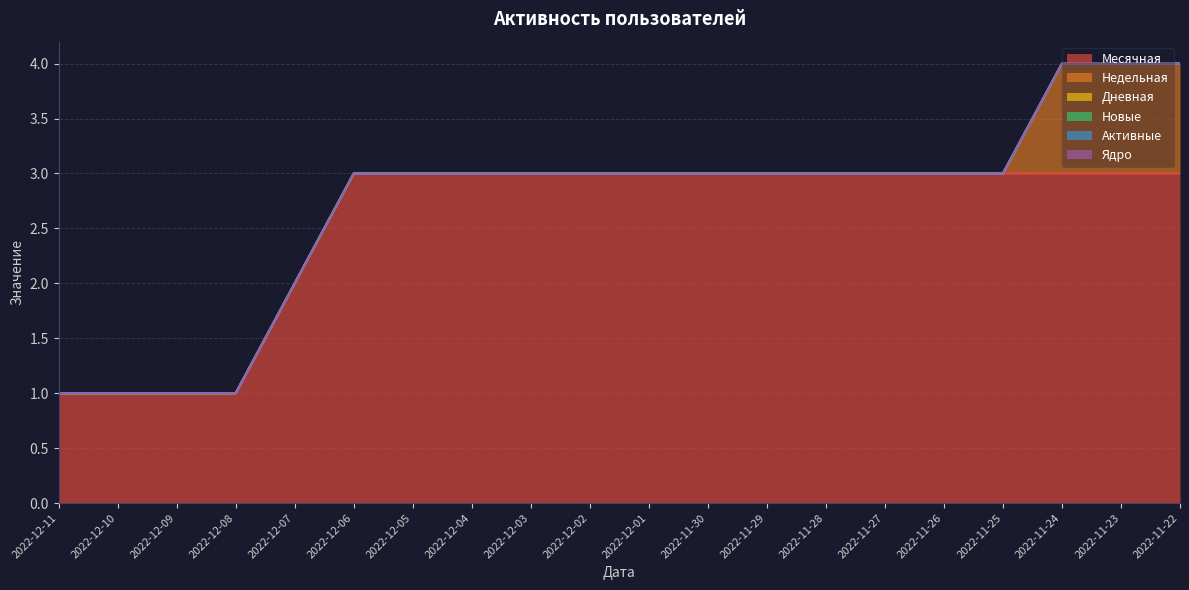

True or false: Недельная has more than 2 interior local peaks.

False